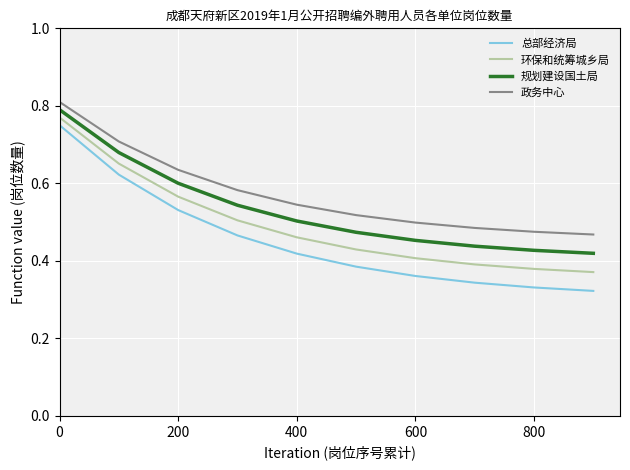

True or false: 规划建设国土局 and 环保和统筹城乡局 cross at least once.

False